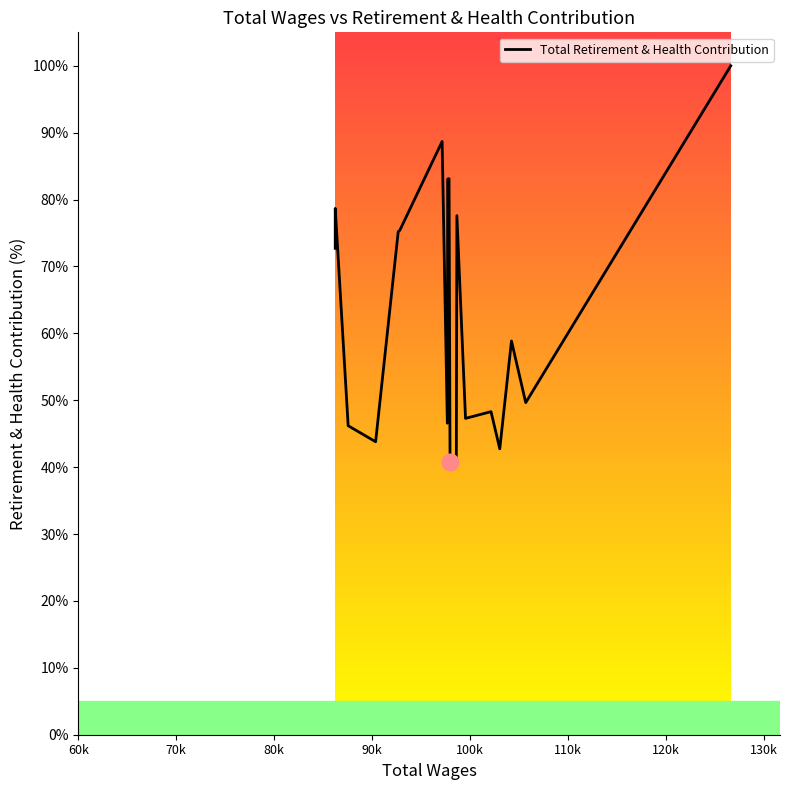

How many points are lower than both their immediate neighbors (excluding endpoints)?

6